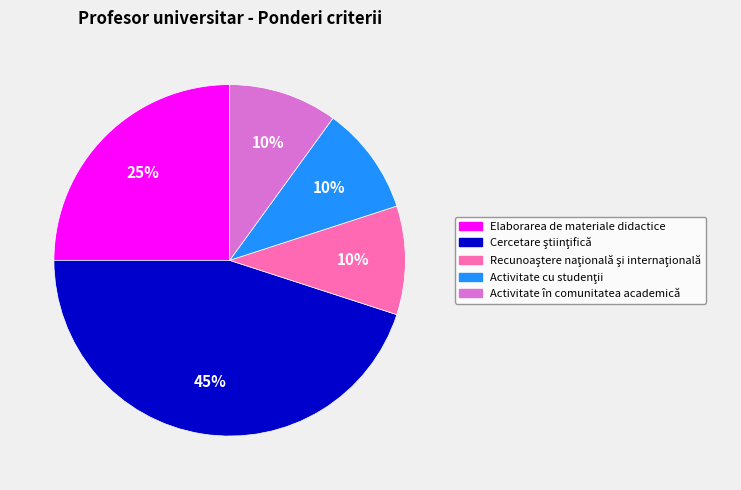

Is Activitate în comunitatea academică the majority of the pie?

No